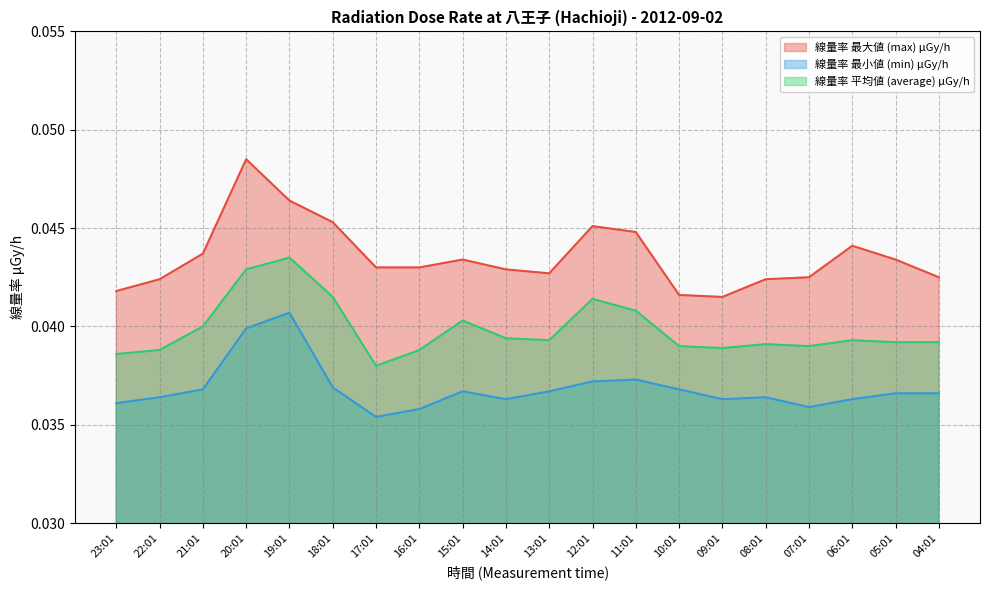

How many lines are shown in the chart?

3